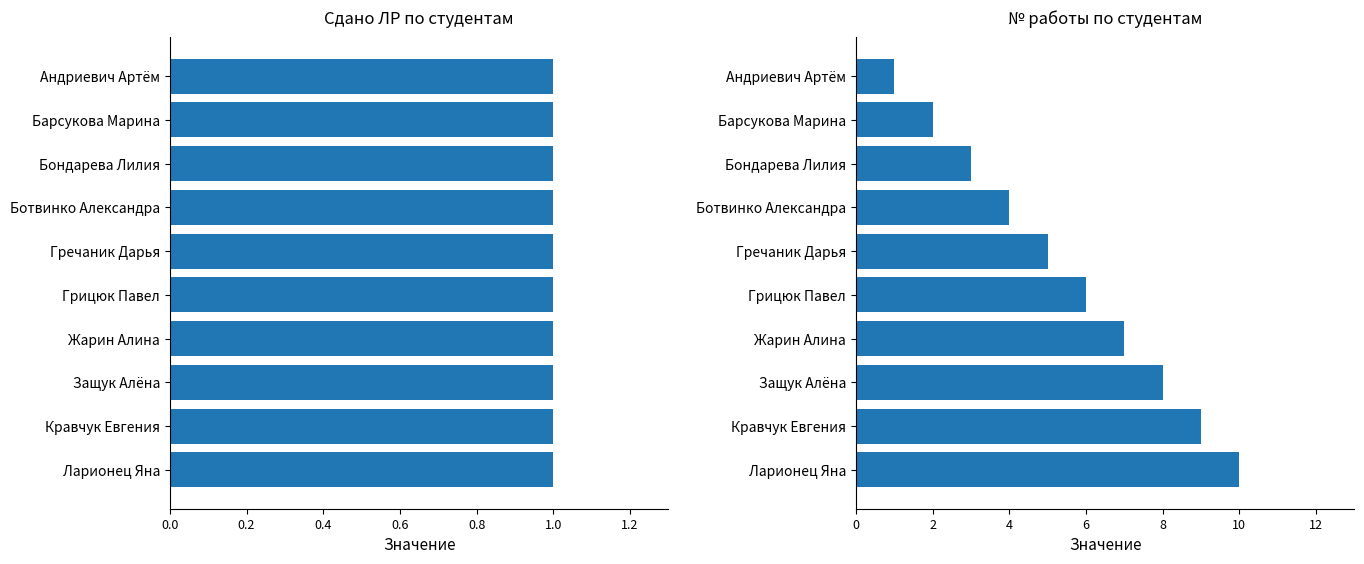

What is the maximum value shown in the chart?

10.0